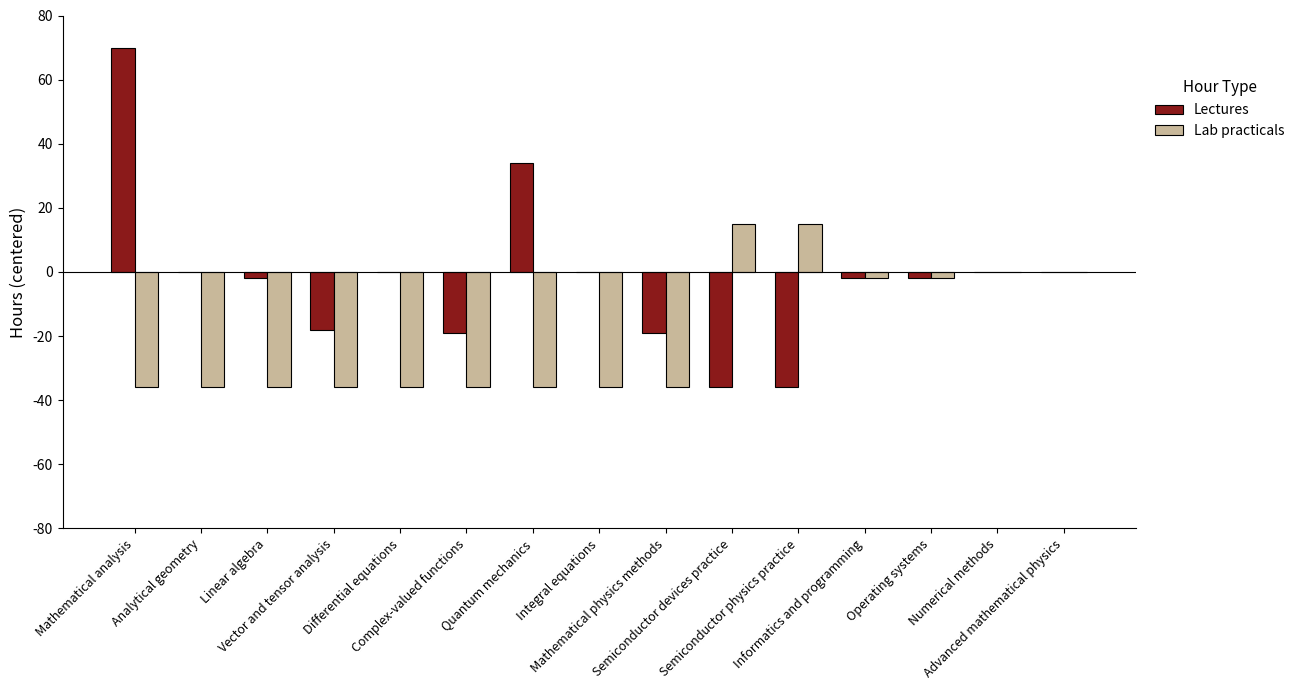

Reading left to right, transcribe all the data shown in this chart.

Lectures: Mathematical analysis=70	Analytical geometry=0	Linear algebra=-2	Vector and tensor analysis=-18	Differential equations=0	Complex-valued functions=-19	Quantum mechanics=34	Integral equations=0	Mathematical physics methods=-19	Semiconductor devices practice=-36	Semiconductor physics practice=-36	Informatics and programming=-2	Operating systems=-2	Numerical methods=0	Advanced mathematical physics=0
Lab practicals: Mathematical analysis=-36	Analytical geometry=-36	Linear algebra=-36	Vector and tensor analysis=-36	Differential equations=-36	Complex-valued functions=-36	Quantum mechanics=-36	Integral equations=-36	Mathematical physics methods=-36	Semiconductor devices practice=15	Semiconductor physics practice=15	Informatics and programming=-2	Operating systems=-2	Numerical methods=0	Advanced mathematical physics=0